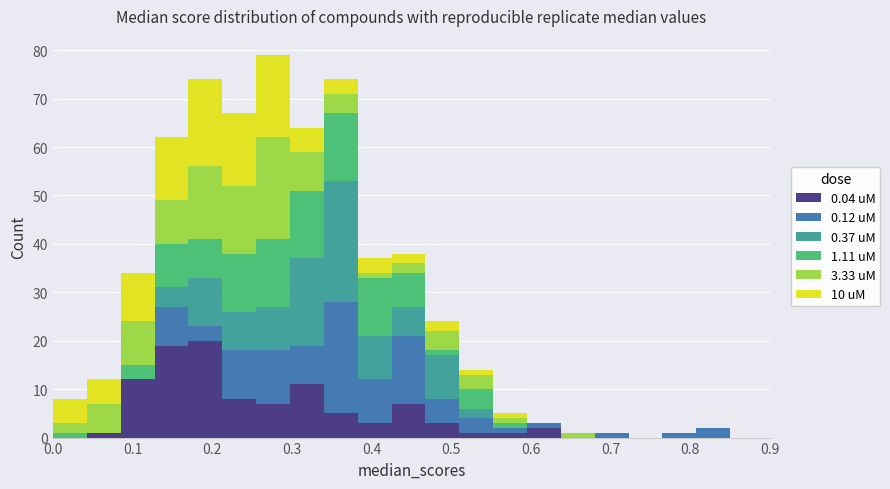

Which range on the x-axis has the tallest stacked bar (by total height)?

0.26 to 0.30